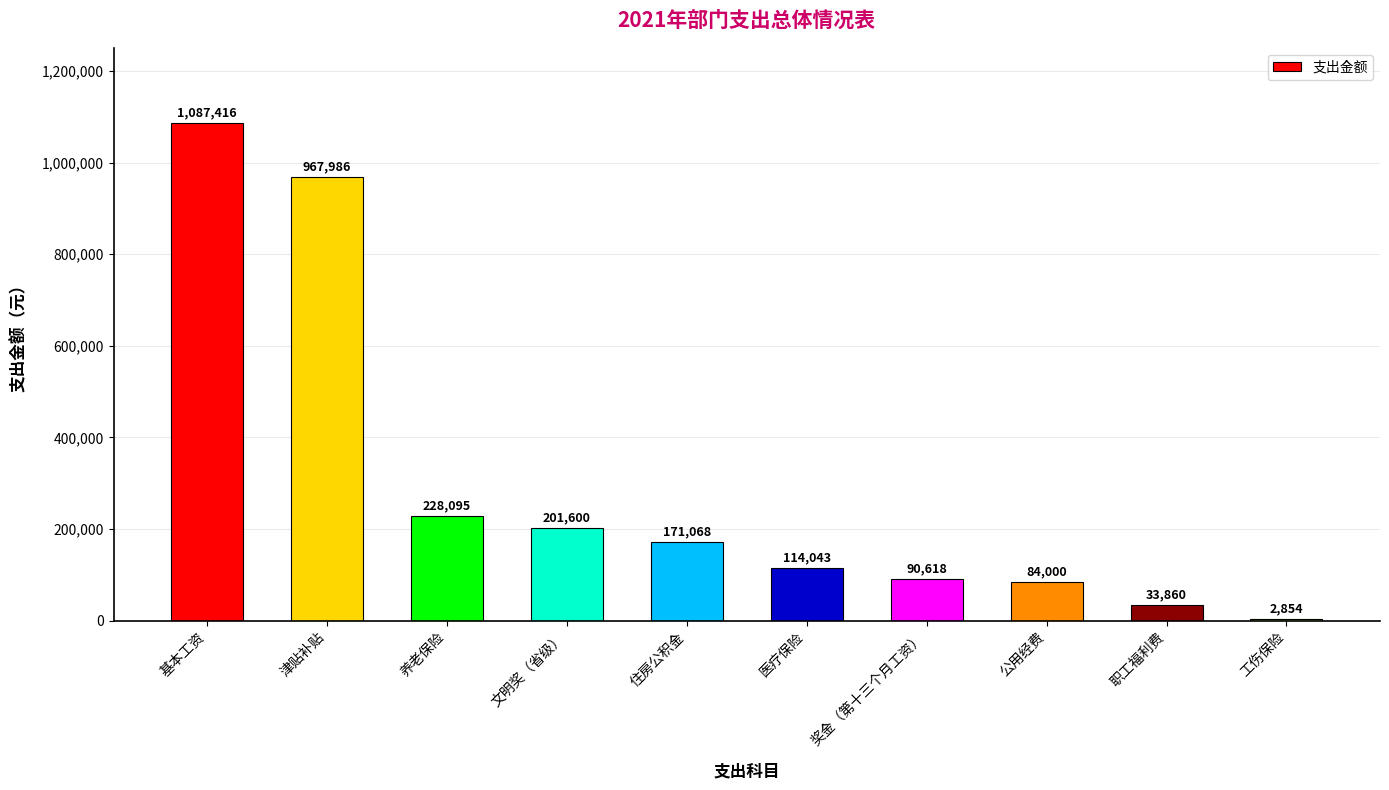

What is the average value?

298154